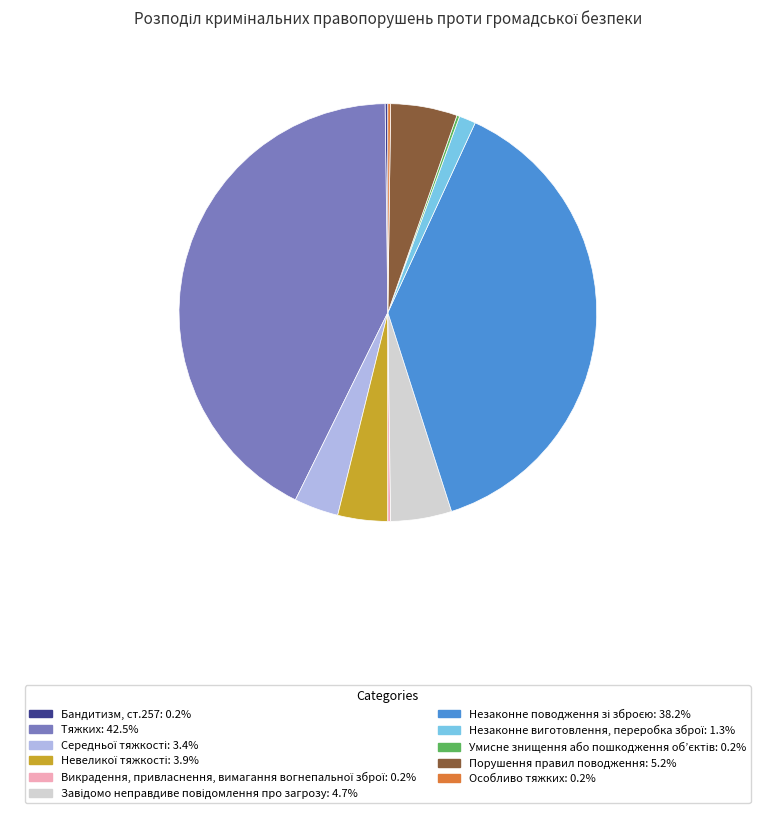

Does any single category account for the majority?

No